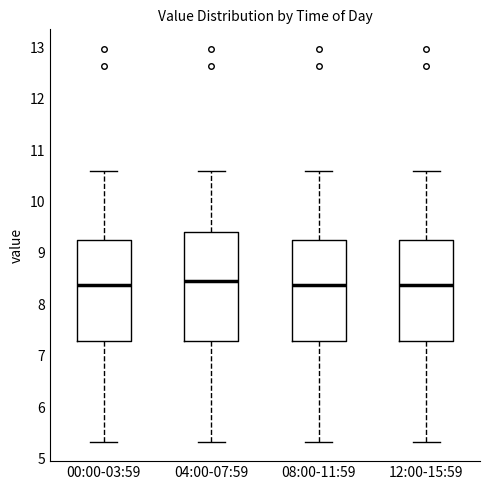

Reading left to right, read every box against the y-axis: the position of its median line, the range the box covers, and the ends of its whiskers. The values are not printed on the chart, so give them approximately, as read against the axis.

00:00-03:59: median 8.4, box 7.3 to 9.2, whiskers 5.3 to 10.6
04:00-07:59: median 8.5, box 7.3 to 9.4, whiskers 5.3 to 10.6
08:00-11:59: median 8.4, box 7.3 to 9.2, whiskers 5.3 to 10.6
12:00-15:59: median 8.4, box 7.3 to 9.2, whiskers 5.3 to 10.6